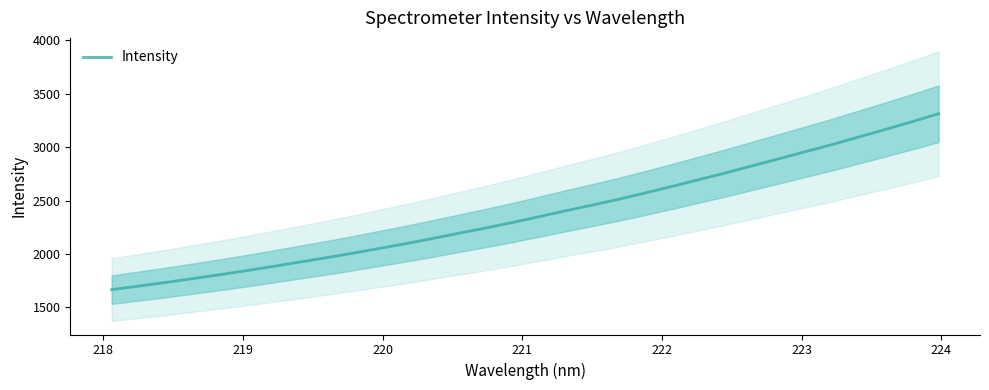

Is it true that the value at 25 is 4891.9?

False